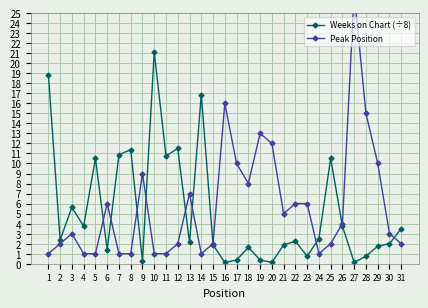

Between which two adjacent categories do Peak Position and Weeks on Chart (÷8) first intersect?

5 and 6